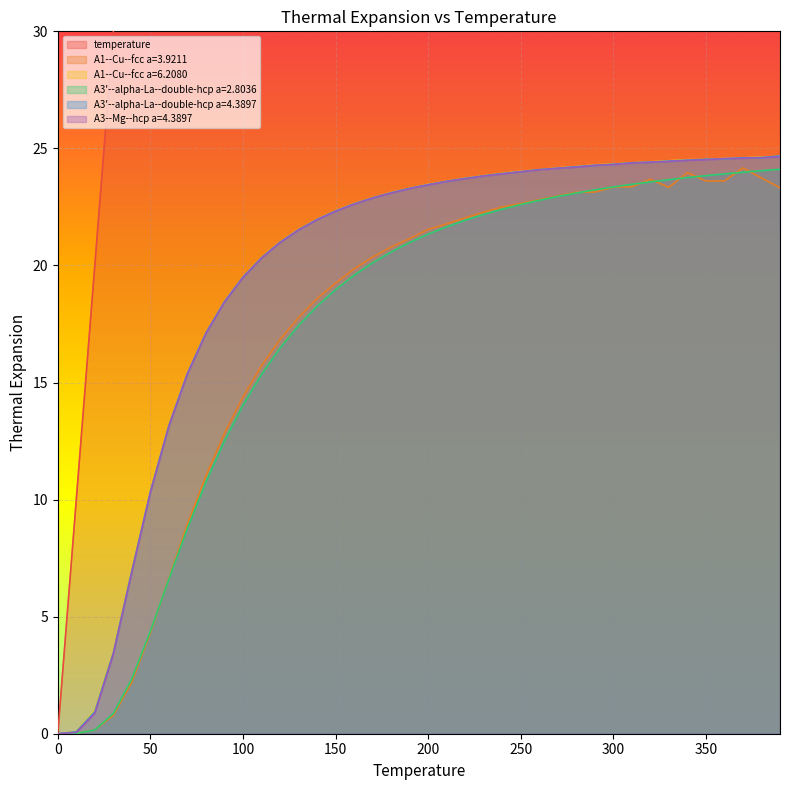

How many values in the A3'--alpha-La--double-hcp a=2.8036 series exceed 21?

20